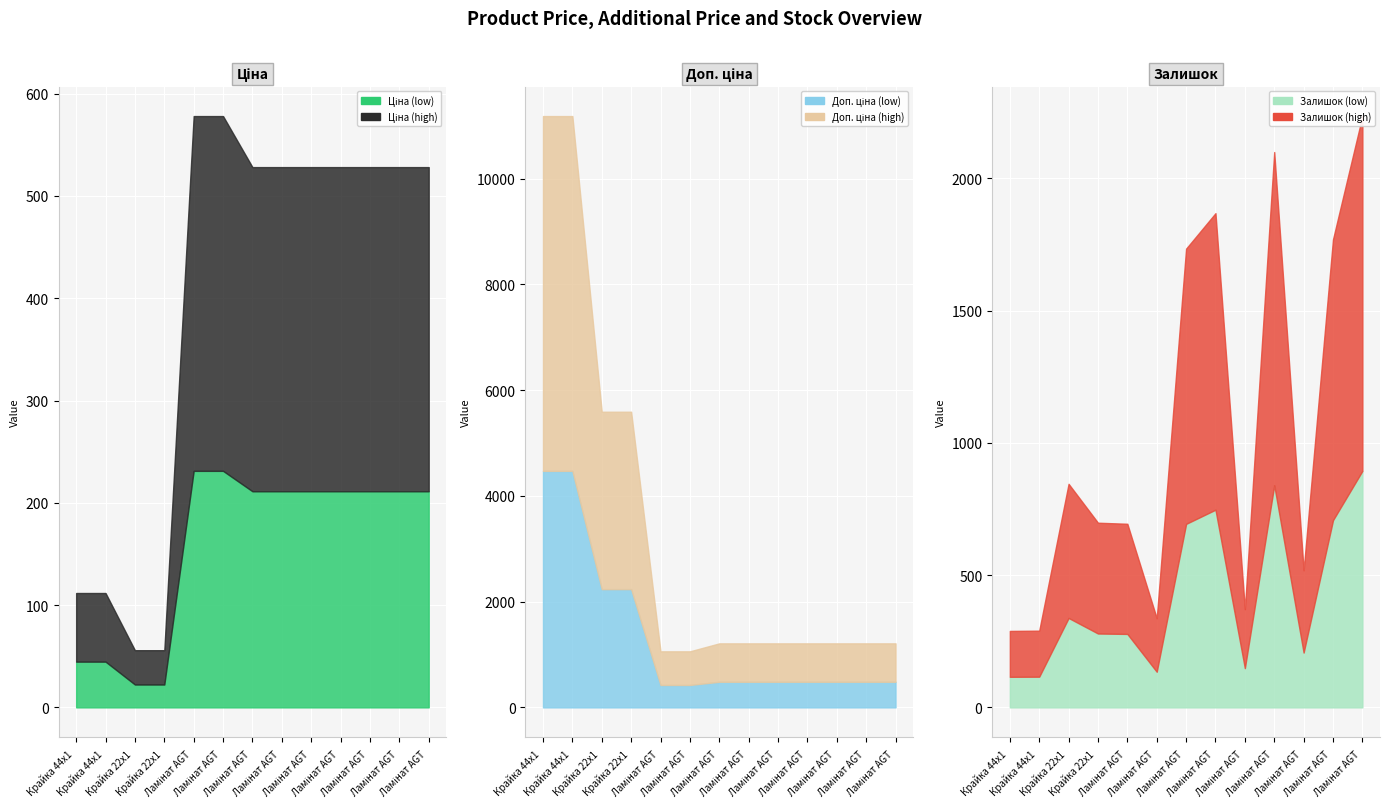

Which has a higher value, Ламінат AGT Луна PRK111 or Ламінат AGT Yoga PRK933?

Ламінат AGT Yoga PRK933